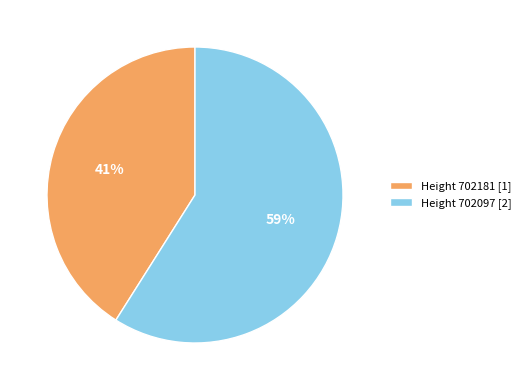

To the nearest percent, what is the average slice percentage?

50%